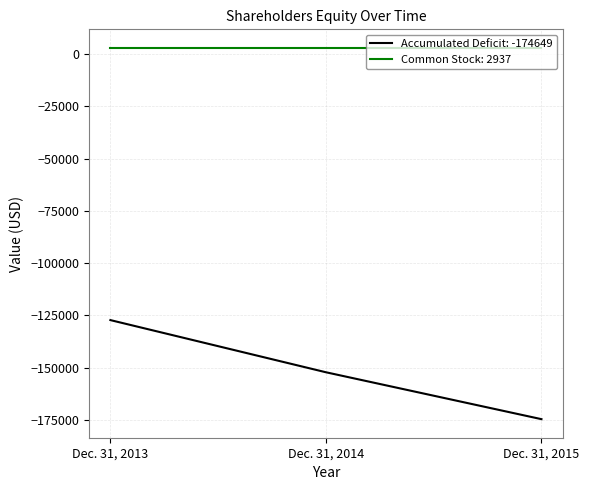

What is the sum of all Accumulated Deficit: -174649 values?

-454129